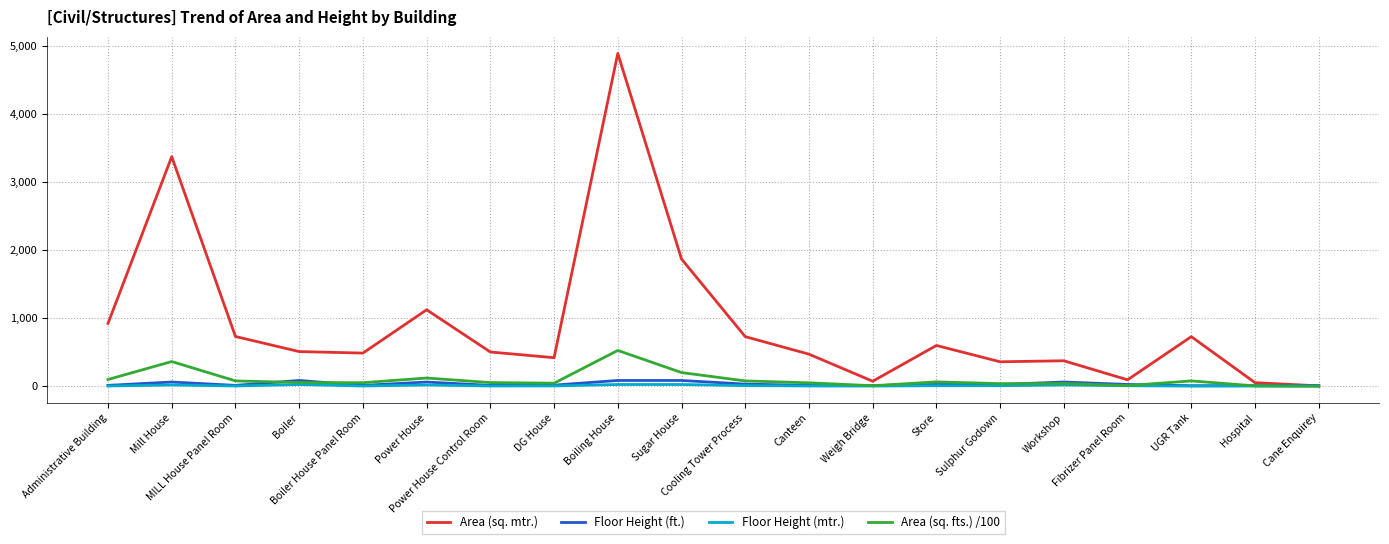

Which series has the widest spread of values?

Area (sq. mtr.)